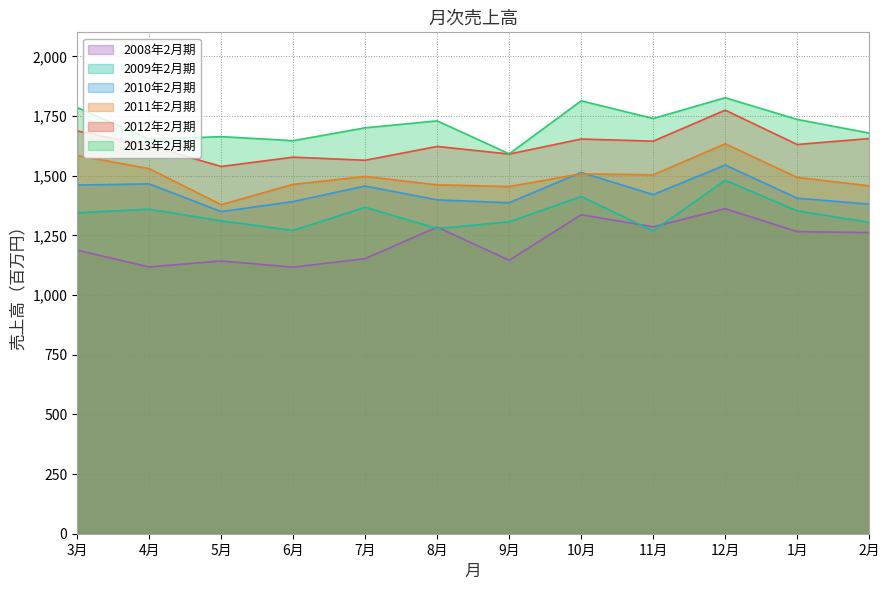

At how many categories does at least one series exceed 1740?

3